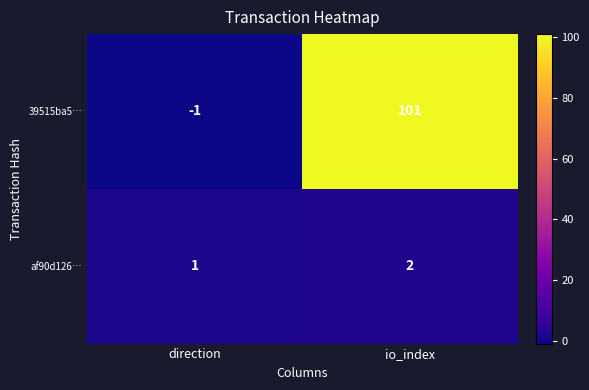

Reading left to right, what are all the values shown in this chart?

39515ba5…: direction=-1	io_index=101
af90d126…: direction=1	io_index=2